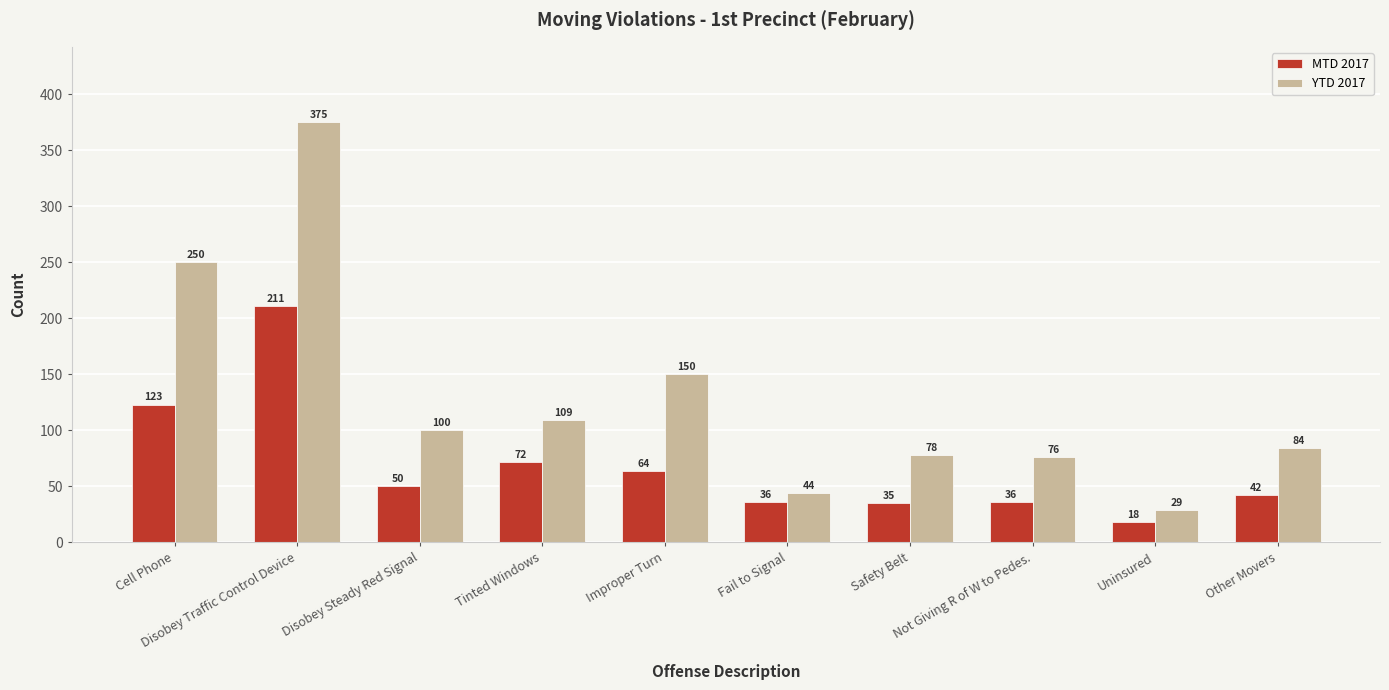

Where does the MTD 2017 series first go above 50?

Cell Phone